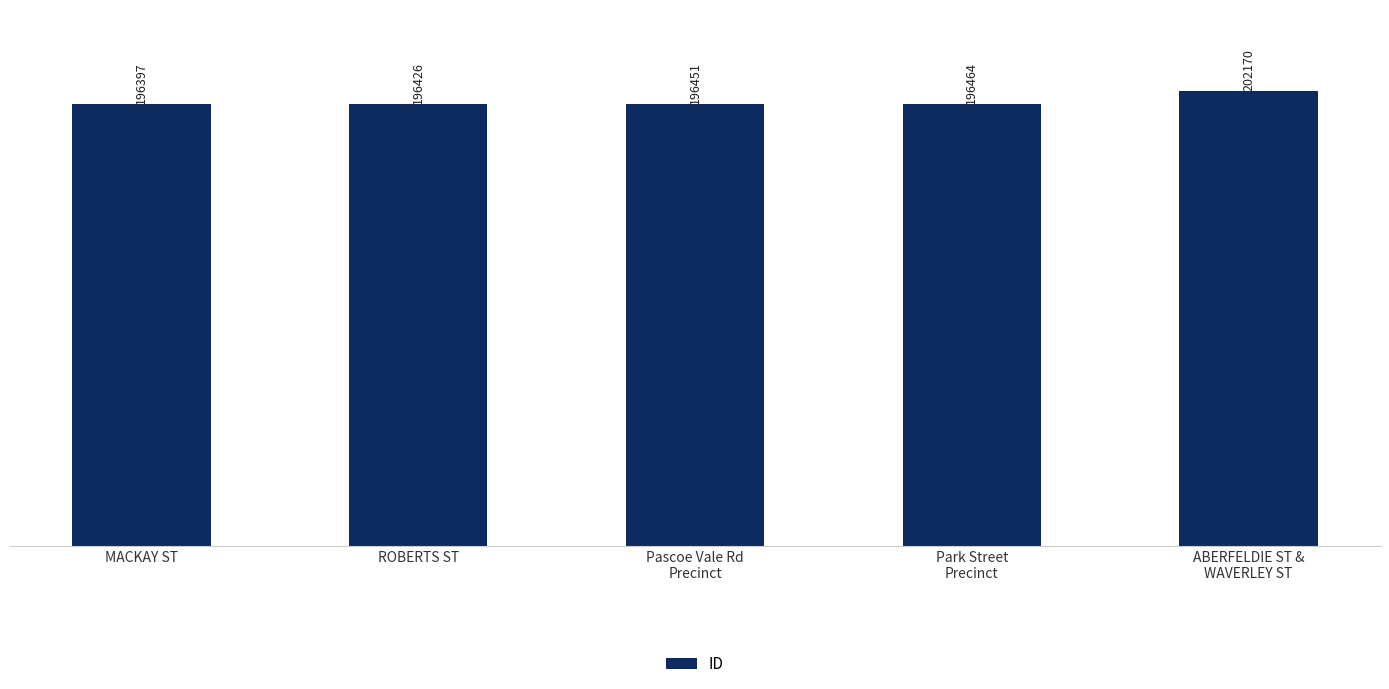

Reading right to left, list all the values displayed in this chart.

202170	196464	196451	196426	196397